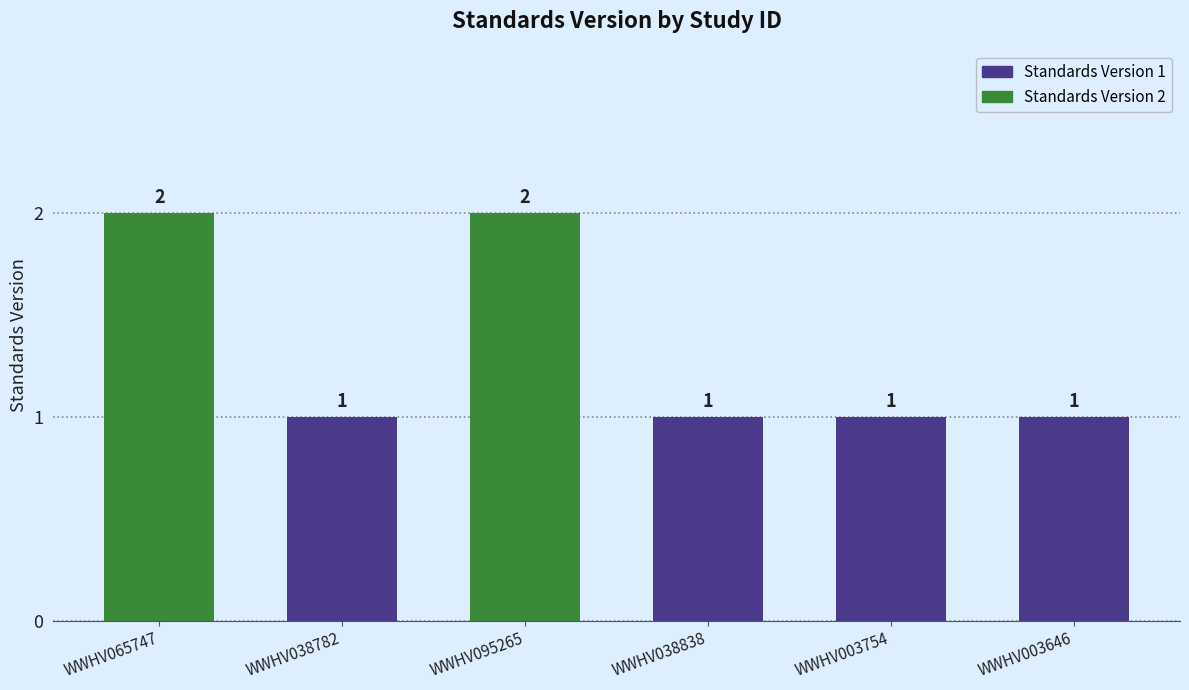

What is the difference between the maximum and minimum values?

1